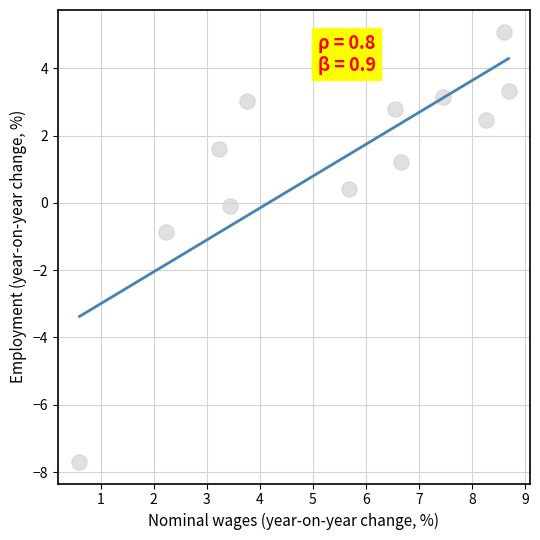

What is the average X value?

5.4